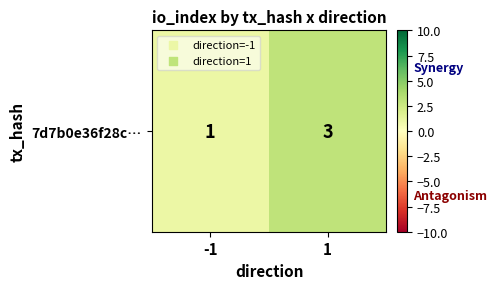

Reading left to right, extract all data points from this chart.

-1=1	1=3